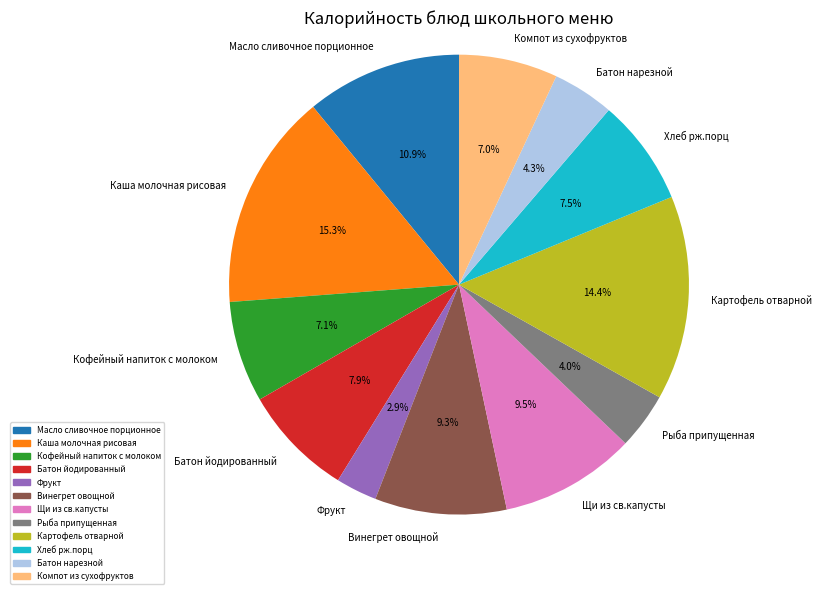

Is there a majority slice in this chart?

No